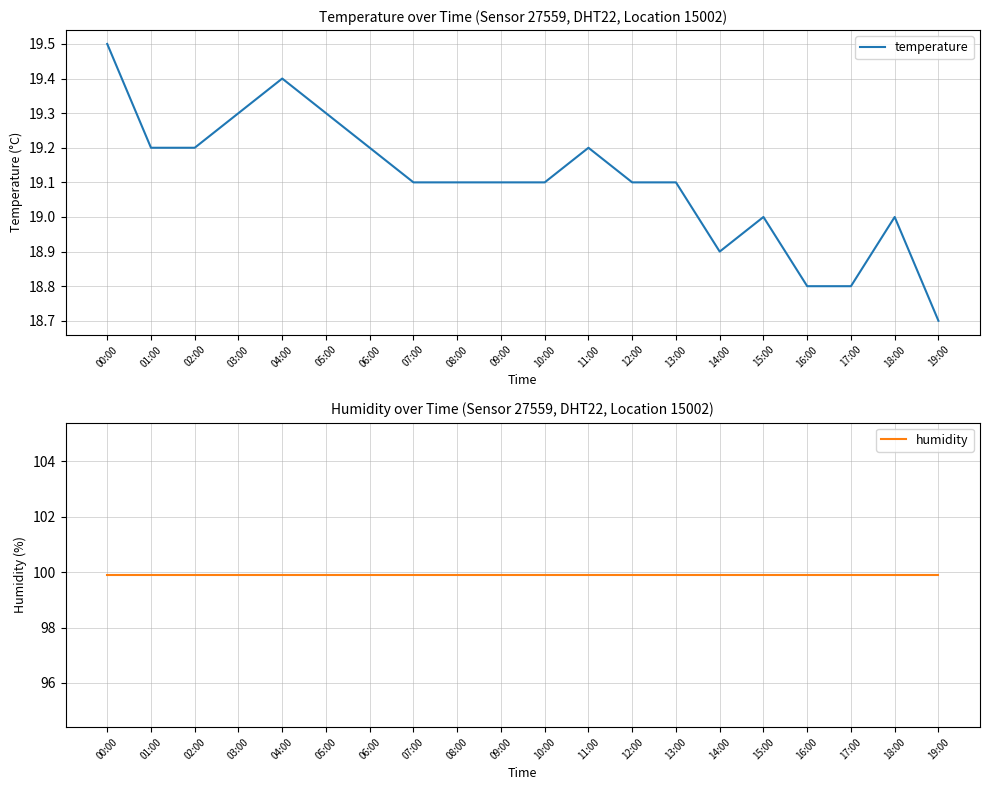

What is the maximum value shown in the chart?

99.9